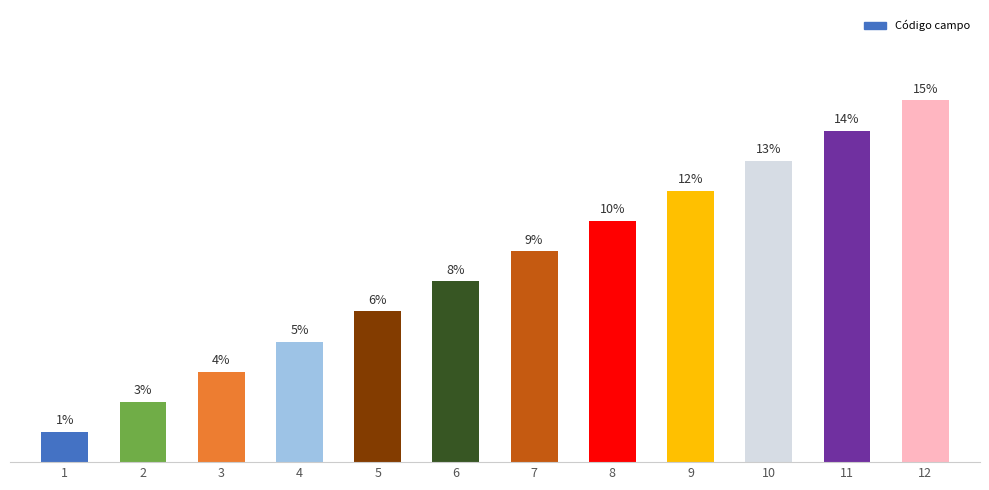

Rank the categories by value from highest to lowest.

12, 11, 10, 9, 8, 7, 6, 5, 4, 3, 2, 1